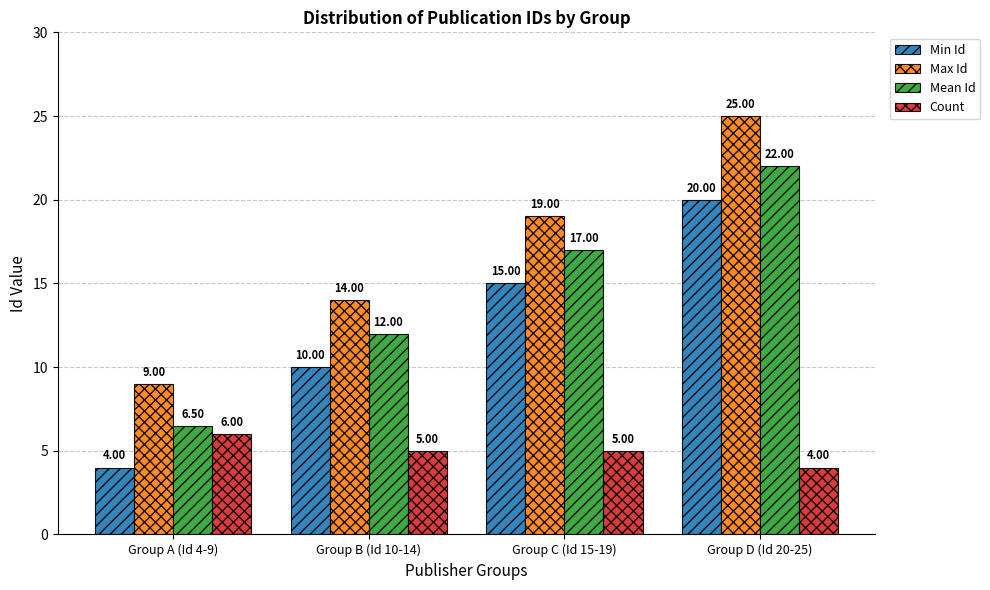

What is the minimum value for Count?

4.0